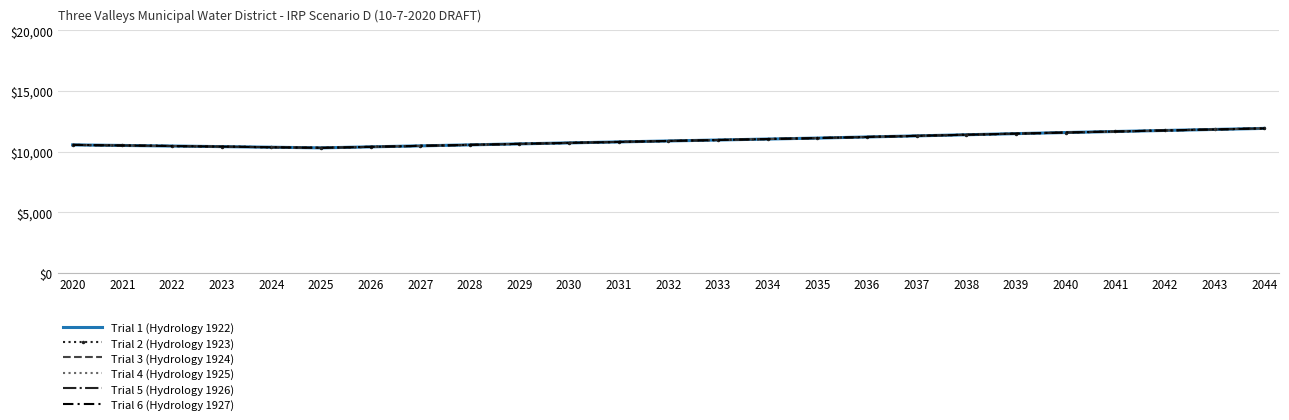

Between 2023 and 2033, which is larger?

2033